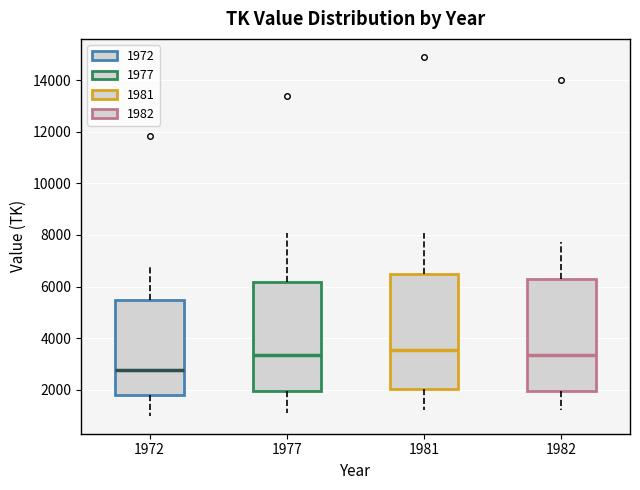

Where does the lower whisker of the box at x = 1981 end on the y-axis? The values are not printed on the chart, so give them approximately, as read against the axis.

1200